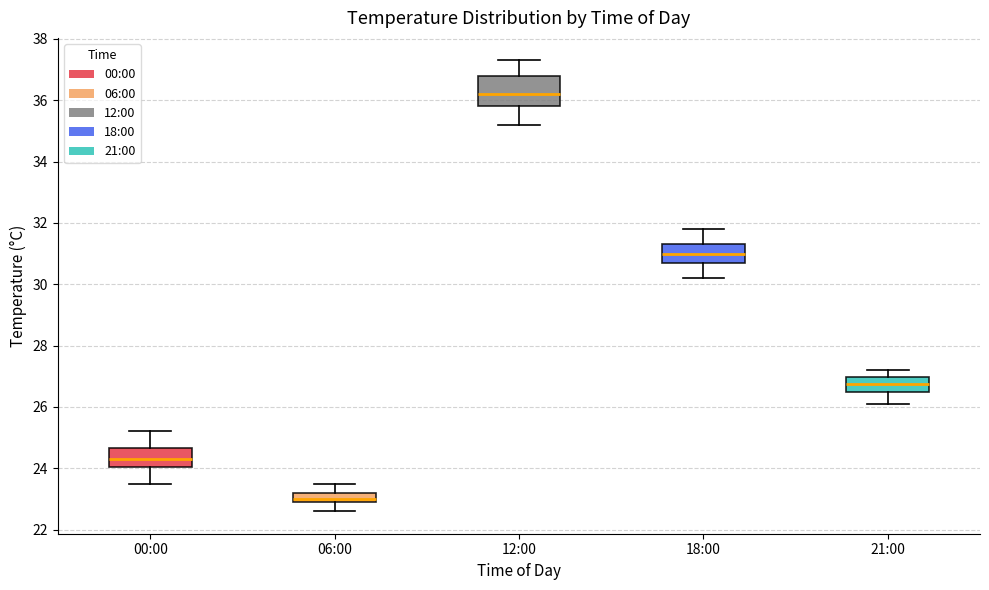

Reading left to right, read every box against the y-axis: the position of its median line, the range the box covers, and the ends of its whiskers. The values are not printed on the chart, so give them approximately, as read against the axis.

00:00: median 24.4, box 24.0 to 24.6, whiskers 23.6 to 25.2
06:00: median 23.0 (just above the box's lower edge), box 23.0 to 23.2, whiskers 22.6 to 23.6
12:00: median 36.2, box 35.8 to 36.8, whiskers 35.2 to 37.4
18:00: median 31.0, box 30.8 to 31.4, whiskers 30.2 to 31.8
21:00: median 26.8, box 26.6 to 27.0, whiskers 26.2 to 27.2